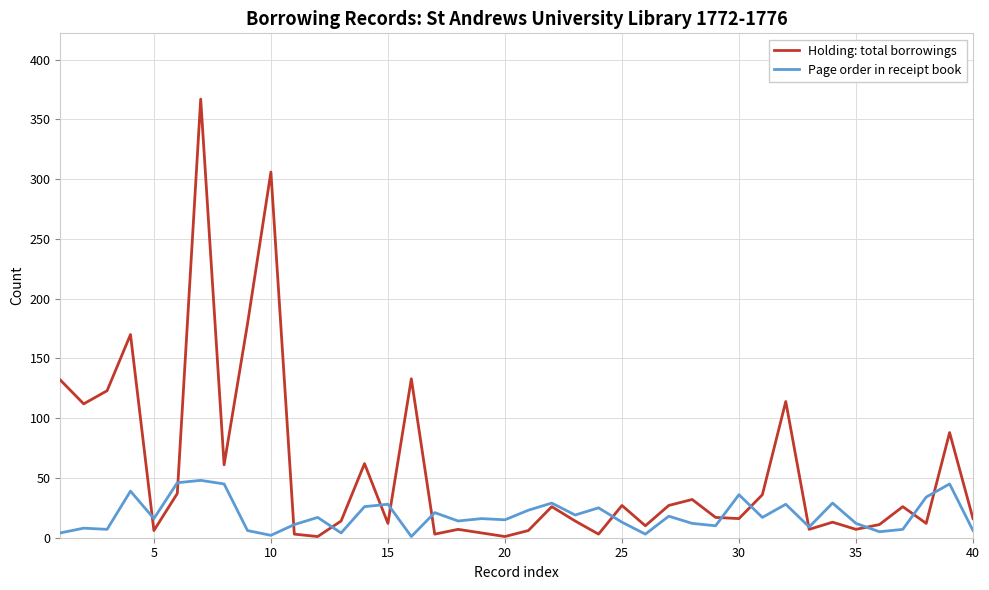

Rank the series by their maximum value, from highest to lowest.

Holding: total borrowings, Page order in receipt book